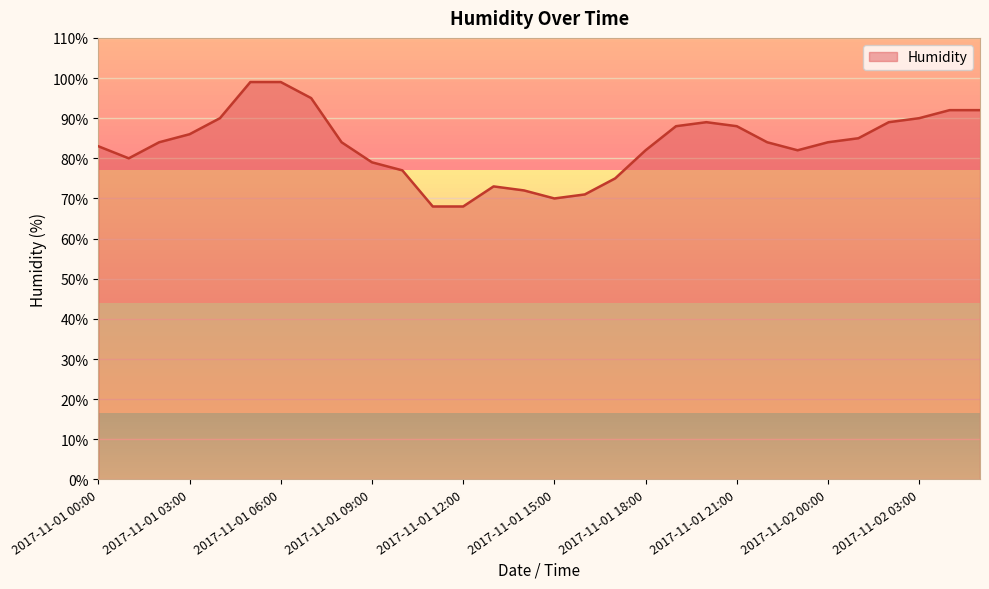

Does the chart display data point markers on the line(s)?

No